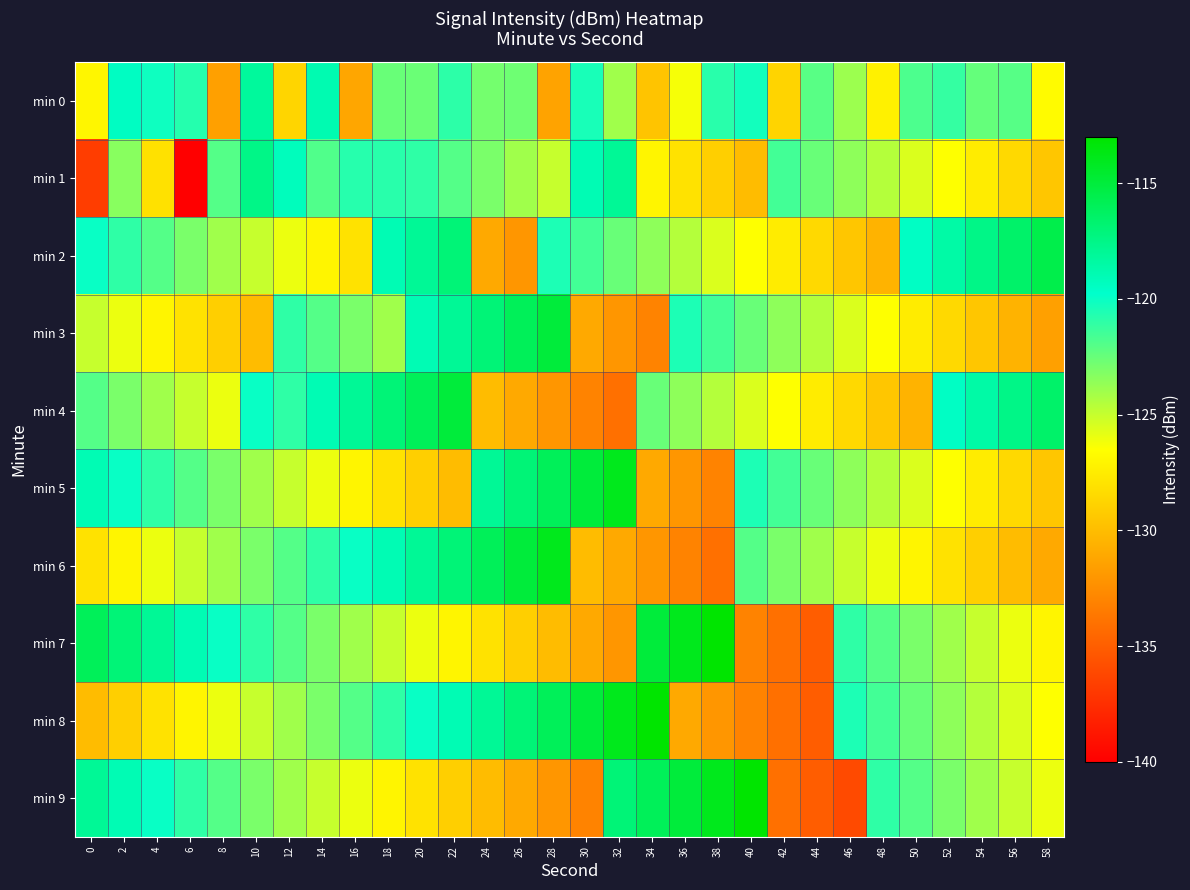

Reading left to right, transcribe all the data shown in this chart.

min 0: 0=-127.0	2=-119.5	4=-120.2	6=-120.7	8=-131.5	10=-118.2	12=-128.7	14=-118.9	16=-131.2	18=-122.5	20=-122.6	22=-121.0	24=-122.8	26=-122.7	28=-131.3	30=-120.4	32=-124.0	34=-129.6	36=-126.3	38=-120.8	40=-120.3	42=-128.7	44=-122.1	46=-123.9	48=-127.2	50=-121.8	52=-121.1	54=-122.4	56=-122.0	58=-126.7
min 1: 0=-136.7	2=-123.4	4=-128.0	6=-140.1	8=-122.0	10=-117.5	12=-119.2	14=-121.9	16=-120.8	18=-120.8	20=-121.0	22=-122.0	24=-123.0	26=-124.0	28=-125.0	30=-119.0	32=-118.0	34=-127.0	36=-128.0	38=-129.0	40=-130.0	42=-121.5	44=-122.5	46=-123.5	48=-124.5	50=-125.5	52=-126.5	54=-127.5	56=-128.5	58=-129.5
min 2: 0=-120.0	2=-121.0	4=-122.0	6=-123.0	8=-124.0	10=-125.0	12=-126.0	14=-127.0	16=-128.0	18=-119.0	20=-118.0	22=-117.0	24=-131.0	26=-132.0	28=-120.5	30=-121.5	32=-122.5	34=-123.5	36=-124.5	38=-125.5	40=-126.5	42=-127.5	44=-128.5	46=-129.5	48=-130.5	50=-119.5	52=-118.5	54=-117.5	56=-116.5	58=-115.5
min 3: 0=-125.0	2=-126.0	4=-127.0	6=-128.0	8=-129.0	10=-130.0	12=-121.0	14=-122.0	16=-123.0	18=-124.0	20=-119.0	22=-118.0	24=-117.0	26=-116.0	28=-115.0	30=-131.0	32=-132.0	34=-133.0	36=-120.5	38=-121.5	40=-122.5	42=-123.5	44=-124.5	46=-125.5	48=-126.5	50=-127.5	52=-128.5	54=-129.5	56=-130.5	58=-131.5
min 4: 0=-122.0	2=-123.0	4=-124.0	6=-125.0	8=-126.0	10=-120.0	12=-121.0	14=-119.0	16=-118.0	18=-117.0	20=-116.0	22=-115.0	24=-130.0	26=-131.0	28=-132.0	30=-133.0	32=-134.0	34=-122.5	36=-123.5	38=-124.5	40=-125.5	42=-126.5	44=-127.5	46=-128.5	48=-129.5	50=-130.5	52=-119.5	54=-118.5	56=-117.5	58=-116.5
min 5: 0=-119.0	2=-120.0	4=-121.0	6=-122.0	8=-123.0	10=-124.0	12=-125.0	14=-126.0	16=-127.0	18=-128.0	20=-129.0	22=-130.0	24=-118.0	26=-117.0	28=-116.0	30=-115.0	32=-114.0	34=-131.0	36=-132.0	38=-133.0	40=-120.5	42=-121.5	44=-122.5	46=-123.5	48=-124.5	50=-125.5	52=-126.5	54=-127.5	56=-128.5	58=-129.5
min 6: 0=-128.0	2=-127.0	4=-126.0	6=-125.0	8=-124.0	10=-123.0	12=-122.0	14=-121.0	16=-120.0	18=-119.0	20=-118.0	22=-117.0	24=-116.0	26=-115.0	28=-114.0	30=-130.0	32=-131.0	34=-132.0	36=-133.0	38=-134.0	40=-122.0	42=-123.0	44=-124.0	46=-125.0	48=-126.0	50=-127.0	52=-128.0	54=-129.0	56=-130.0	58=-131.0
min 7: 0=-116.0	2=-117.0	4=-118.0	6=-119.0	8=-120.0	10=-121.0	12=-122.0	14=-123.0	16=-124.0	18=-125.0	20=-126.0	22=-127.0	24=-128.0	26=-129.0	28=-130.0	30=-131.0	32=-132.0	34=-115.0	36=-114.0	38=-113.0	40=-133.0	42=-134.0	44=-135.0	46=-121.0	48=-122.0	50=-123.0	52=-124.0	54=-125.0	56=-126.0	58=-127.0
min 8: 0=-130.0	2=-129.0	4=-128.0	6=-127.0	8=-126.0	10=-125.0	12=-124.0	14=-123.0	16=-122.0	18=-121.0	20=-120.0	22=-119.0	24=-118.0	26=-117.0	28=-116.0	30=-115.0	32=-114.0	34=-113.0	36=-131.0	38=-132.0	40=-133.0	42=-134.0	44=-135.0	46=-120.5	48=-121.5	50=-122.5	52=-123.5	54=-124.5	56=-125.5	58=-126.5
min 9: 0=-118.0	2=-119.0	4=-120.0	6=-121.0	8=-122.0	10=-123.0	12=-124.0	14=-125.0	16=-126.0	18=-127.0	20=-128.0	22=-129.0	24=-130.0	26=-131.0	28=-132.0	30=-133.0	32=-117.0	34=-116.0	36=-115.0	38=-114.0	40=-113.0	42=-134.0	44=-135.0	46=-136.0	48=-121.0	50=-122.0	52=-123.0	54=-124.0	56=-125.0	58=-126.0